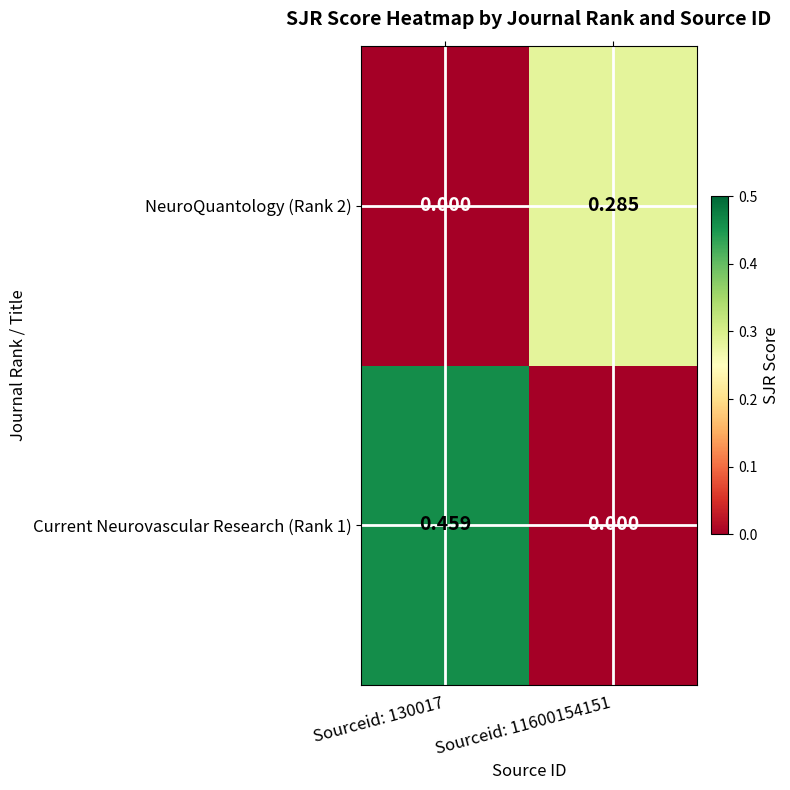

Between Sourceid: 130017 and Sourceid: 11600154151, which series saw the biggest shift?

Current Neurovascular Research (Rank 1)